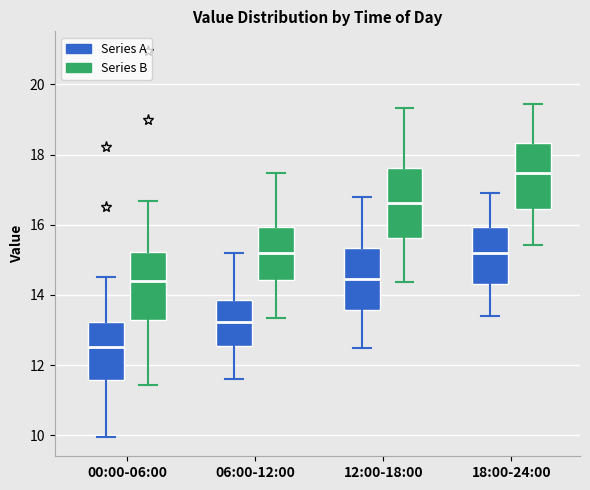

Which box's median line is the lowest?

00:00-06:00 (Series A)